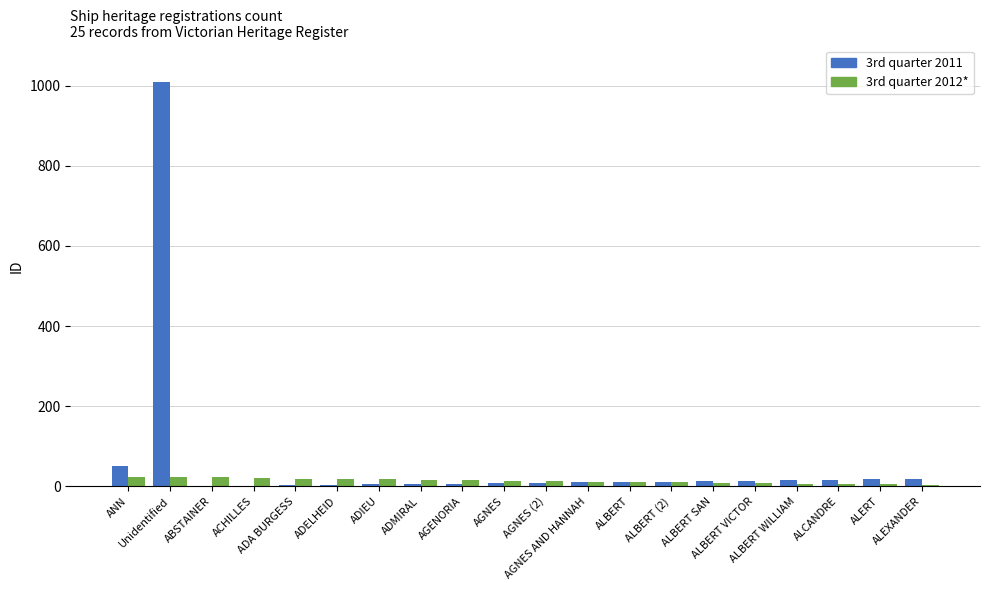

What is the highest value of the 3rd quarter 2012* series?

24